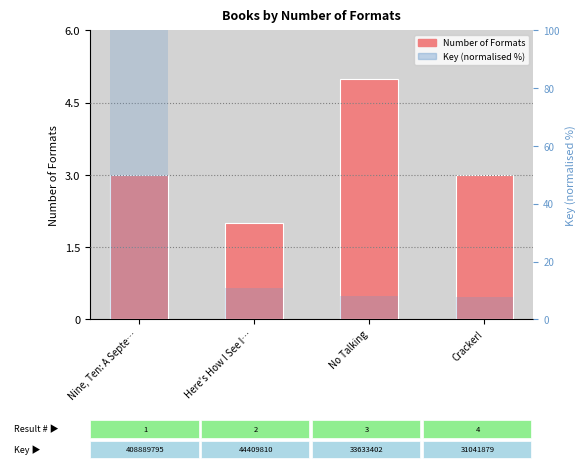

What are all the series names shown in the legend?

Number of Formats, Key (normalised %)